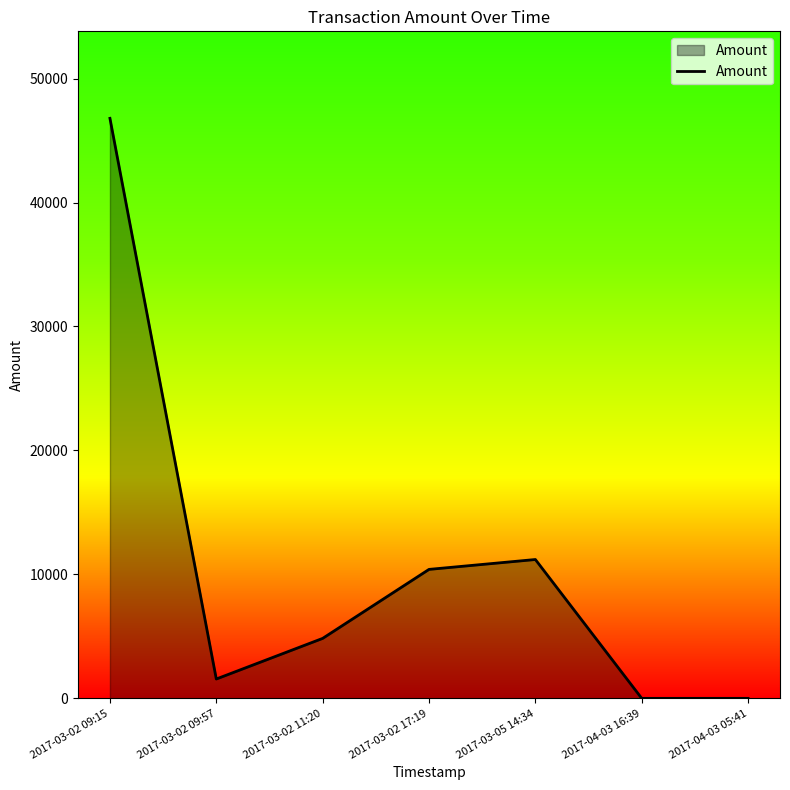

What position from the left is 2017-04-03 05:41?

7